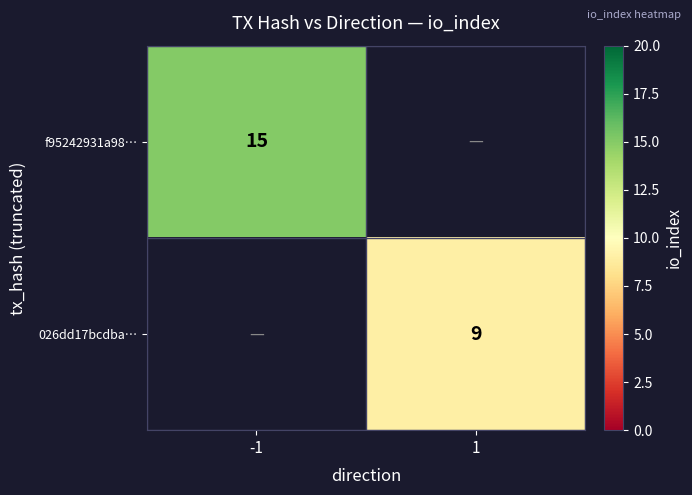

True or false: 026dd17bcdba… has a value of 13 at 1.

False